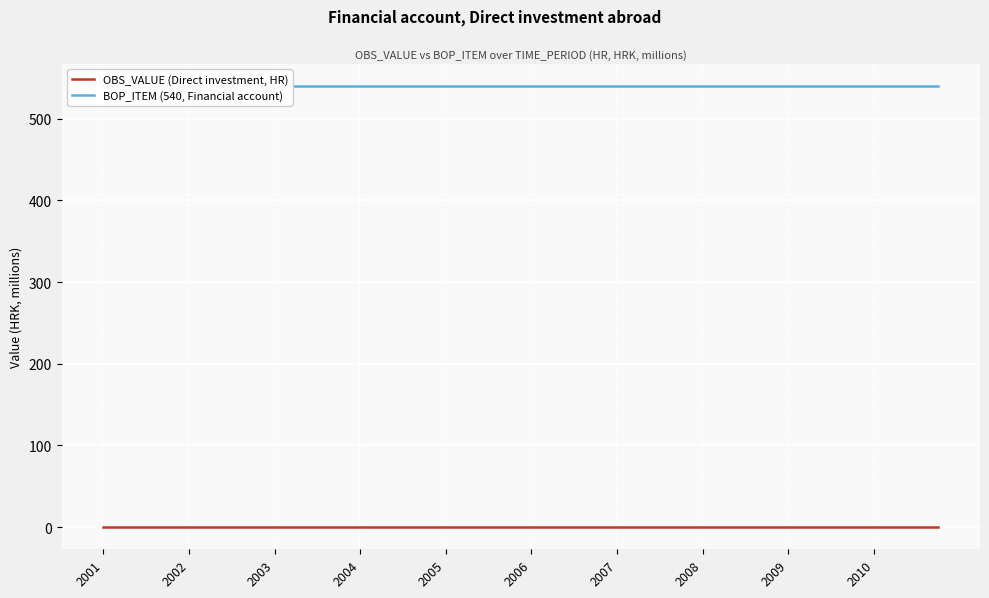

What is the value of the BOP_ITEM (540, Financial account) point at the 9th from the left?

540